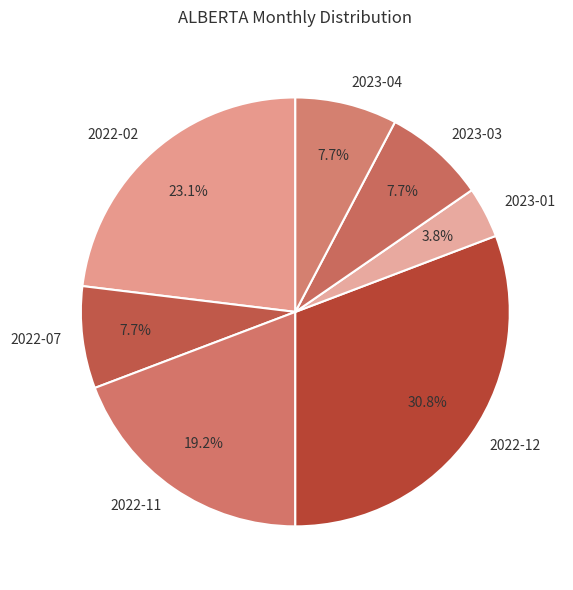

Combined, do 2022-07 and 2023-03 account for over 50%?

No